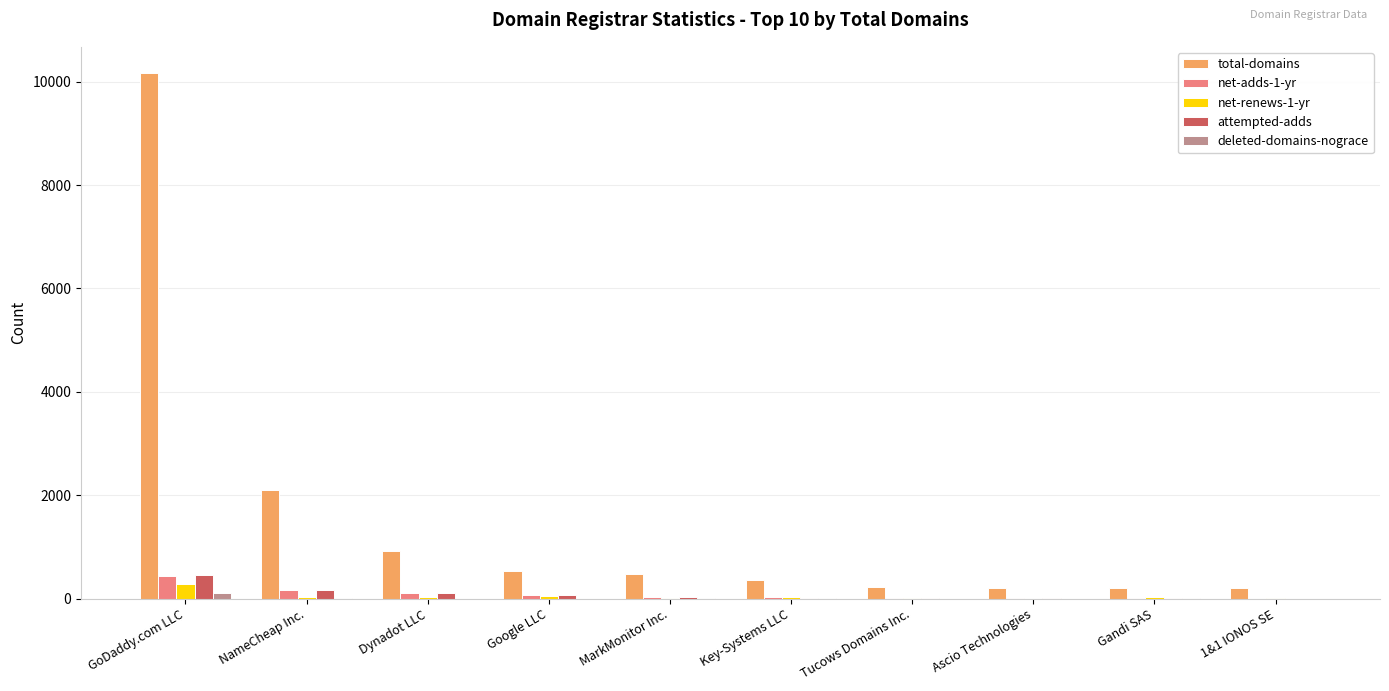

Where does the deleted-domains-nograce series first go above 2?

GoDaddy.com LLC